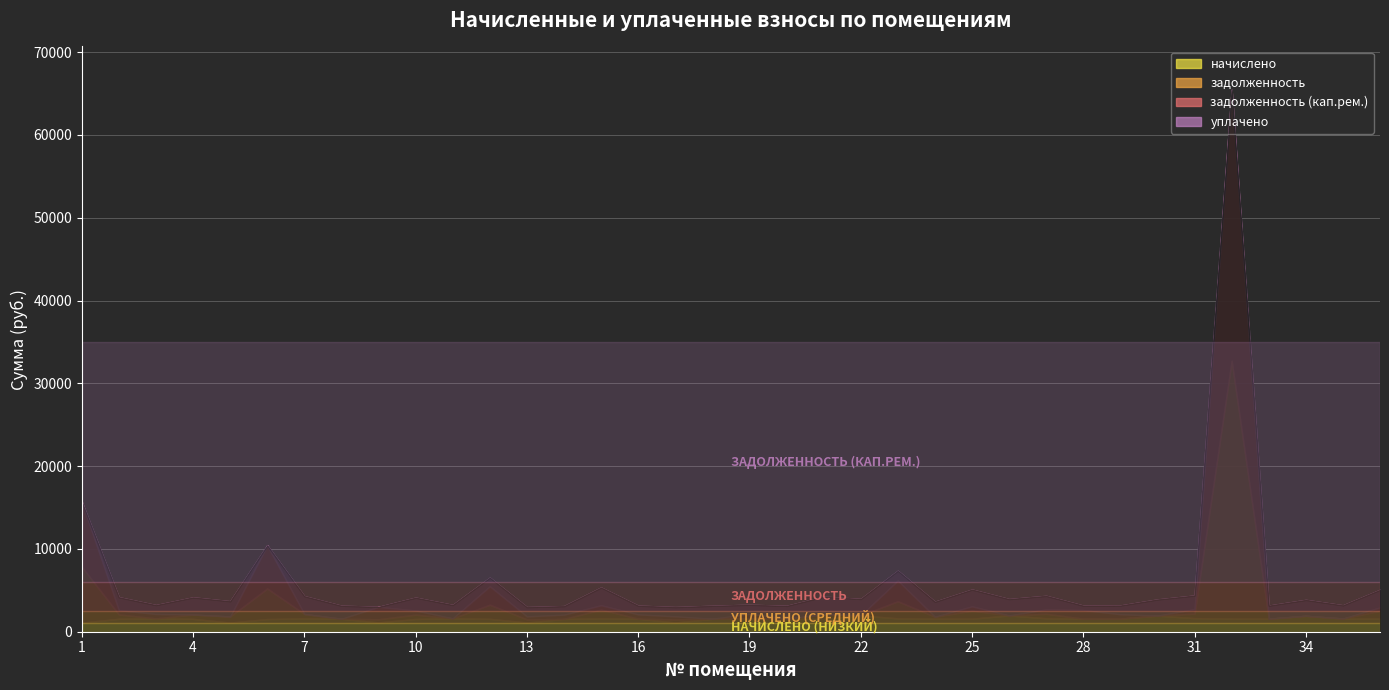

What is the spread (max minus min) of values at 26?

1972.6